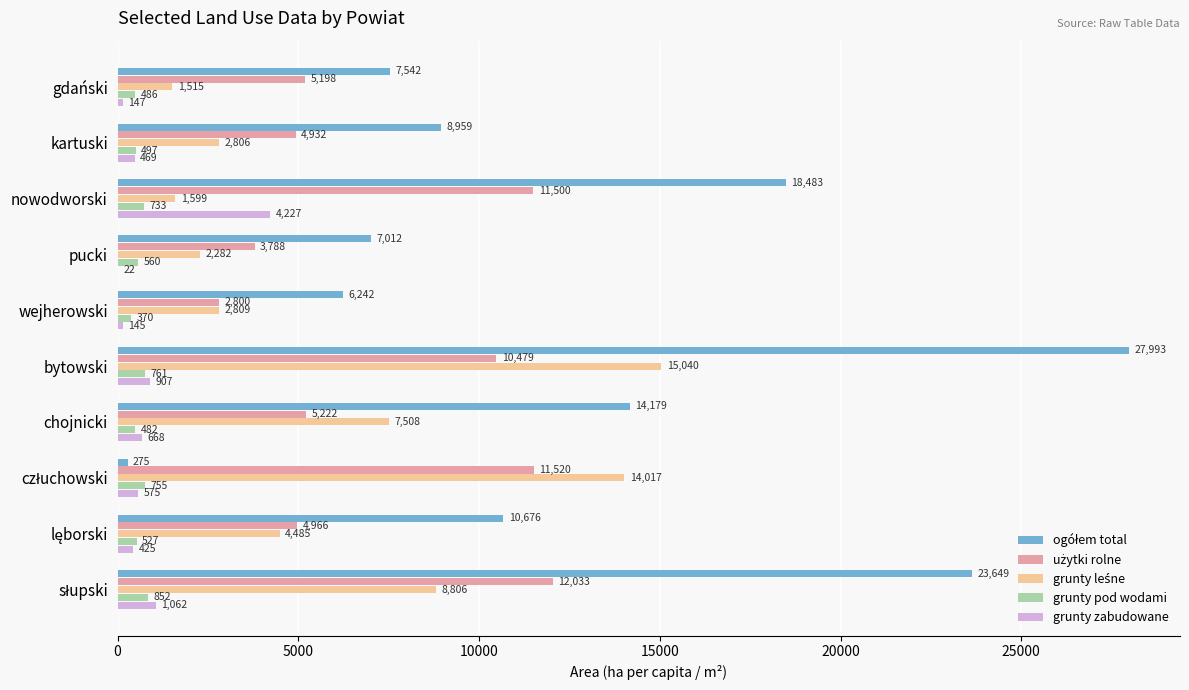

At which category is the sum across all series the highest?

bytowski